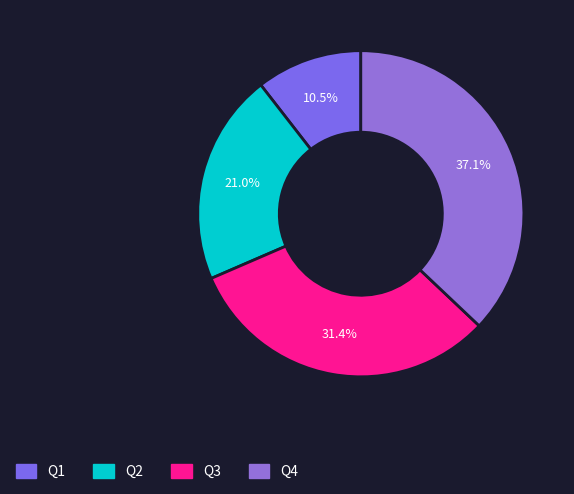

Is the sum of Q4 and Q3 greater than half?

Yes